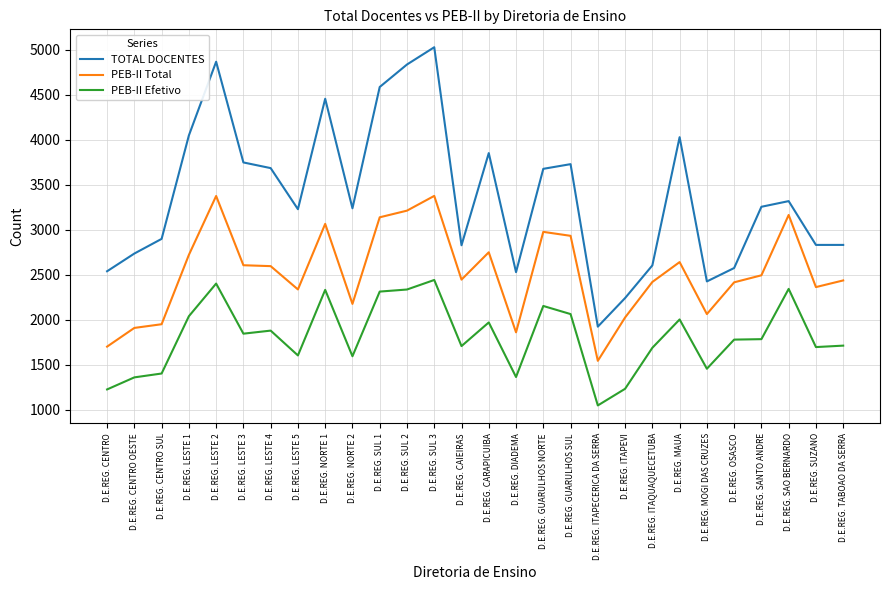

At how many categories does at least one series exceed 3647?

12